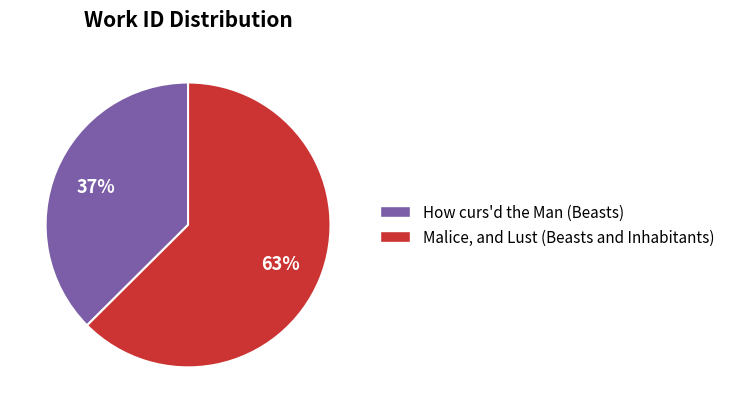

The How curs'd the Man (Beasts) slice represents 32% of the pie. True or false?

False